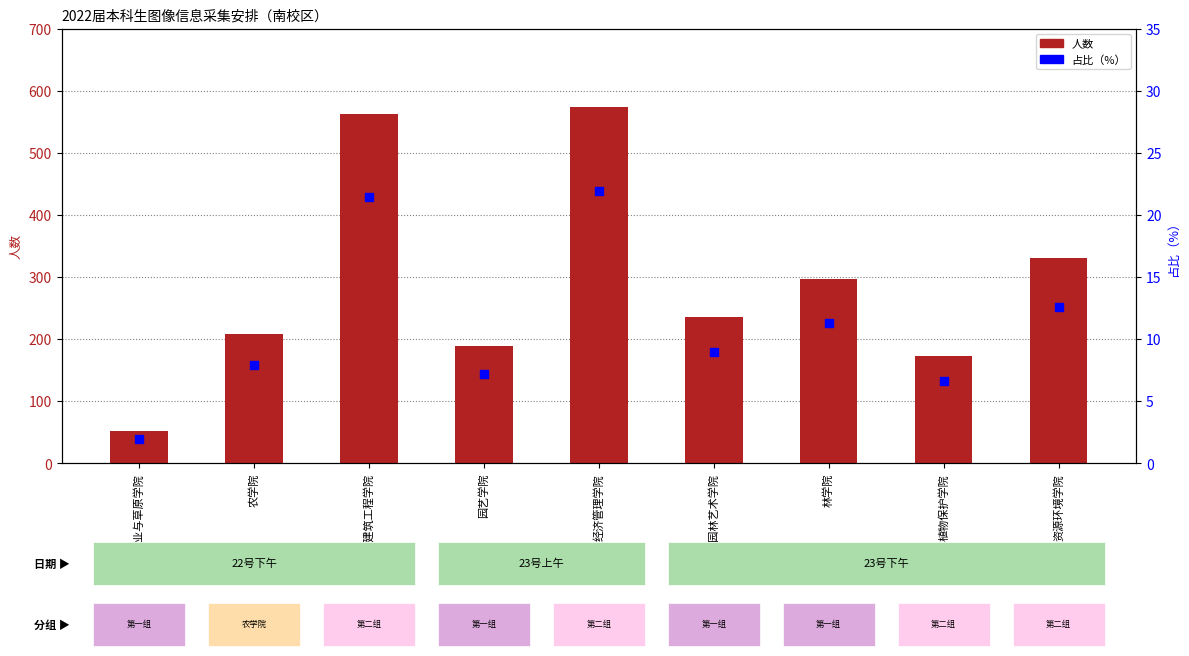

At how many categories does at least one series exceed 335?

2